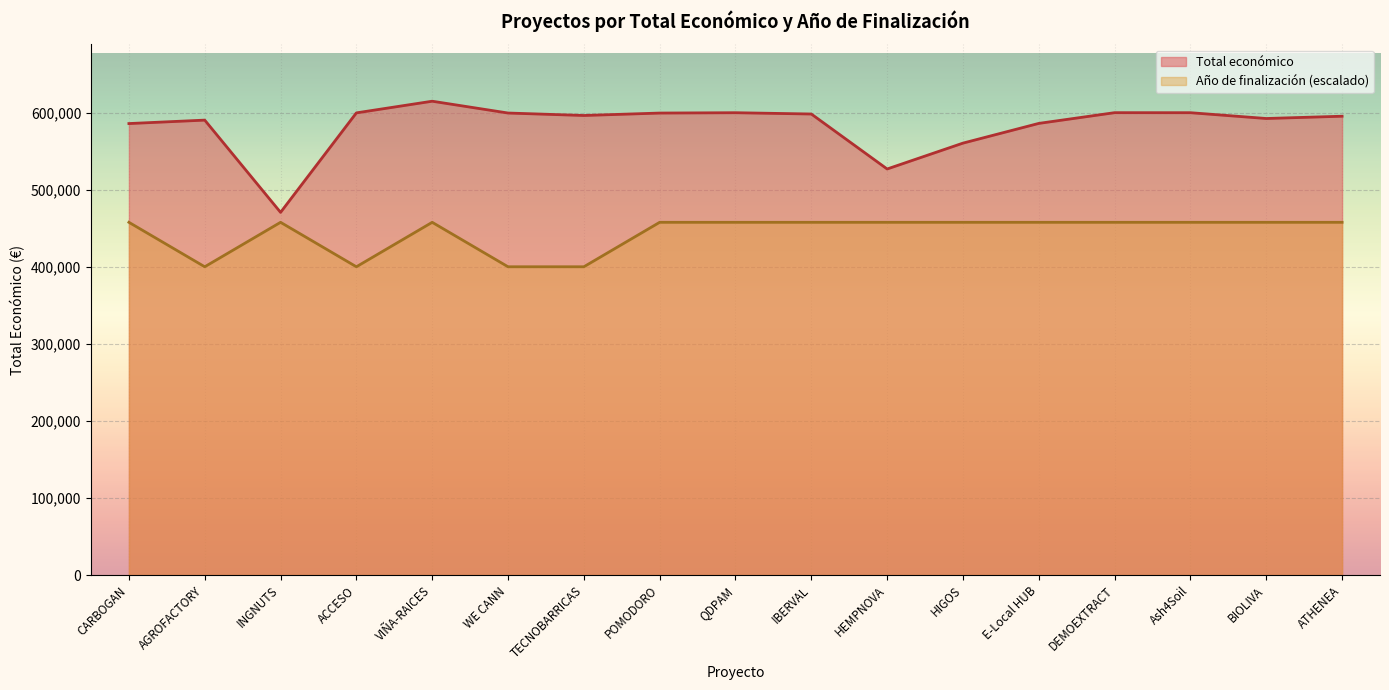

Reading left to right, transcribe all the data shown in this chart.

Total económico: CARBOGAN=585914.0	AGROFACTORY=590382.0	INGNUTS=470675.0	ACCESO=599779.0	VIÑA-RAICES=614907.0	WE CANN=599584.0	TECNOBARRICAS=596384.0	POMODORO=599540.0	QDPAM=599986.0	IBERVAL=598303.0	HEMPNOVA=526962.0	HIGOS=560529.0	E-Local HUB=586120.0	DEMOEXTRACT=600043.0	Ash4Soil=600000.0	BIOLIVA=592475.0	ATHENEA=595436.0
Año de finalización: CARBOGAN=457766.5	AGROFACTORY=400073.8	INGNUTS=457766.5	ACCESO=400073.8	VIÑA-RAICES=457766.5	WE CANN=400073.8	TECNOBARRICAS=400073.8	POMODORO=457766.5	QDPAM=457766.5	IBERVAL=457766.5	HEMPNOVA=457766.5	HIGOS=457766.5	E-Local HUB=457766.5	DEMOEXTRACT=457766.5	Ash4Soil=457766.5	BIOLIVA=457766.5	ATHENEA=457766.5